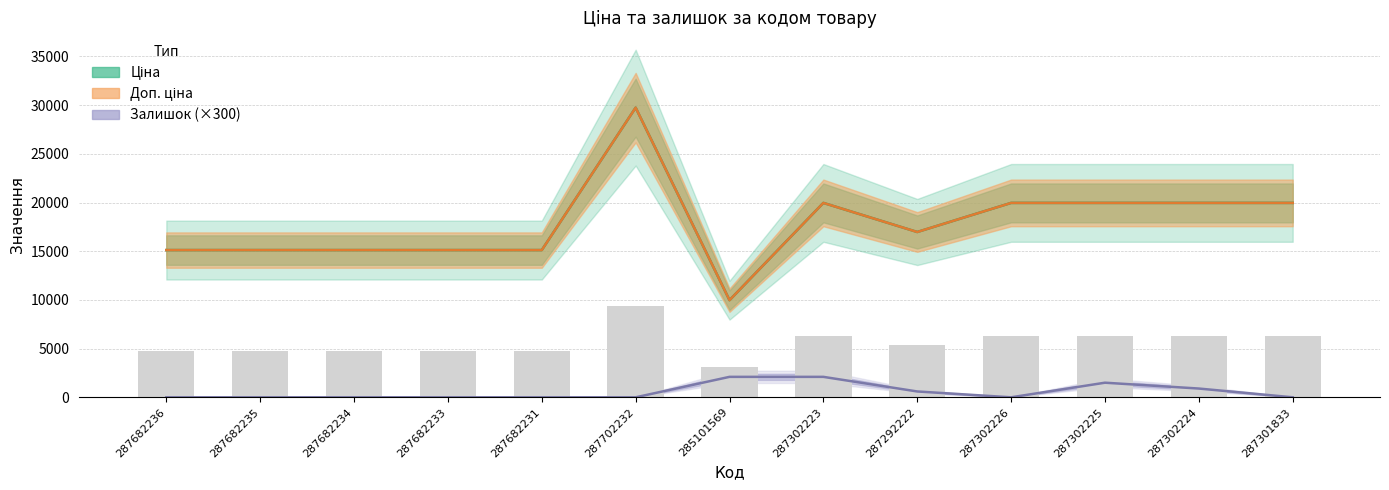

Reading left to right, list all the values displayed in this chart.

Ціна: 287682236=15120.0	287682235=15120.0	287682234=15120.0	287682233=15120.0	287682231=15120.0	287702232=29747.2	285101569=9975.0	287302223=19964.2	287292222=16976.3	287302226=19964.2	287302225=19964.2	287302224=19964.2	287301833=19964.2
Доп. ціна: 287682236=15120.0	287682235=15120.0	287682234=15120.0	287682233=15120.0	287682231=15120.0	287702232=29747.2	285101569=9975.0	287302223=19964.2	287292222=16976.3	287302226=19964.2	287302225=19964.2	287302224=19964.2	287301833=19964.2
Залишок: 287682236=0.0	287682235=0.0	287682234=0.0	287682233=0.0	287682231=0.0	287702232=0.0	285101569=2100.0	287302223=2100.0	287292222=600.0	287302226=0.0	287302225=1500.0	287302224=900.0	287301833=0.0